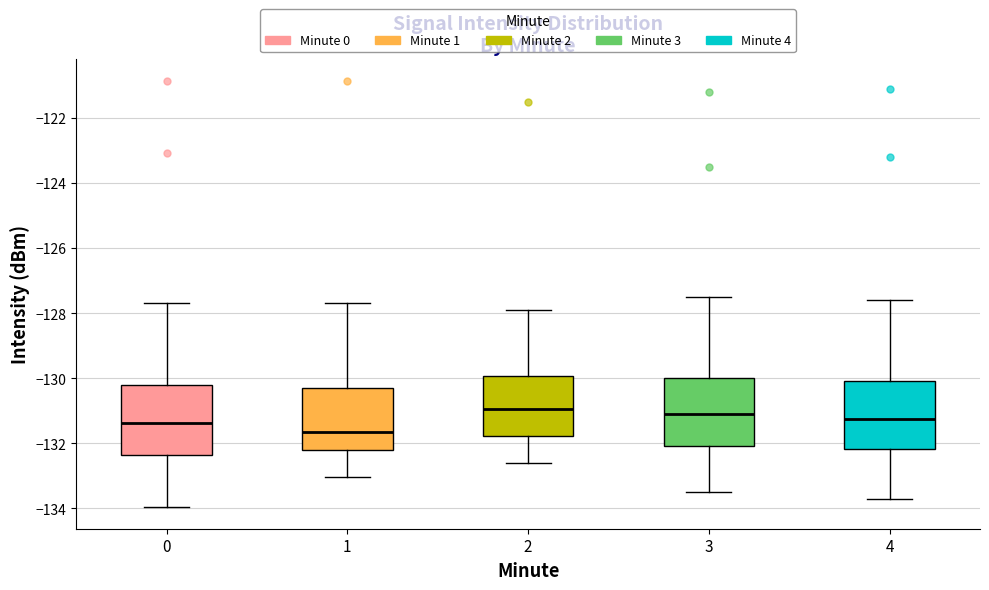

Which box's median line is the lowest?

1